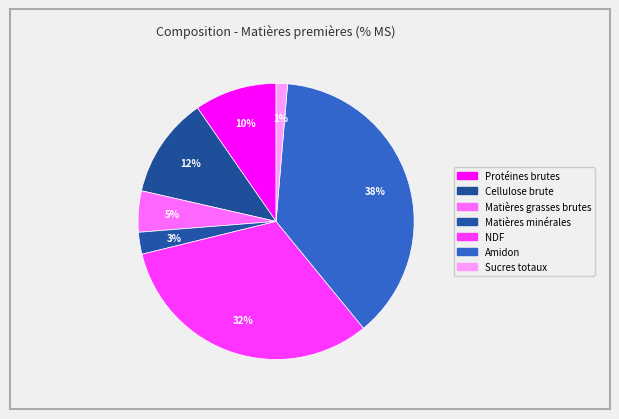

Which slice is the largest?

Amidon